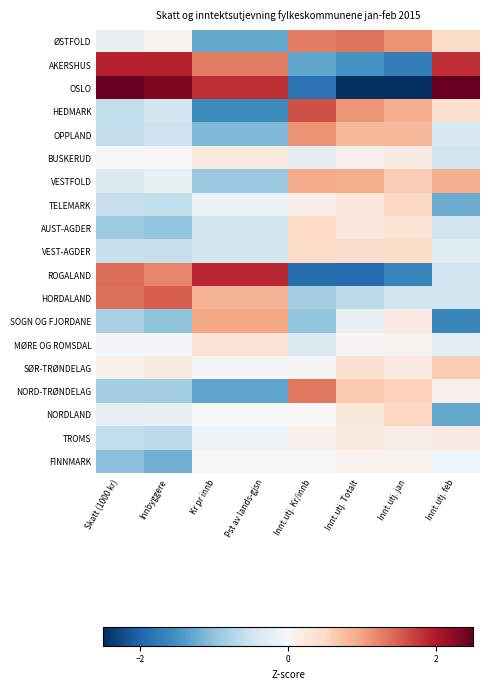

Rank the series at Kr pr innb from lowest to highest value.

HEDMARK, NORD-TRØNDELAG, ØSTFOLD, OPPLAND, VESTFOLD, AUST-AGDER, VEST-AGDER, TELEMARK, TROMS, SØR-TRØNDELAG, NORDLAND, FINNMARK, BUSKERUD, MØRE OG ROMSDAL, HORDALAND, SOGN OG FJORDANE, AKERSHUS, OSLO, ROGALAND